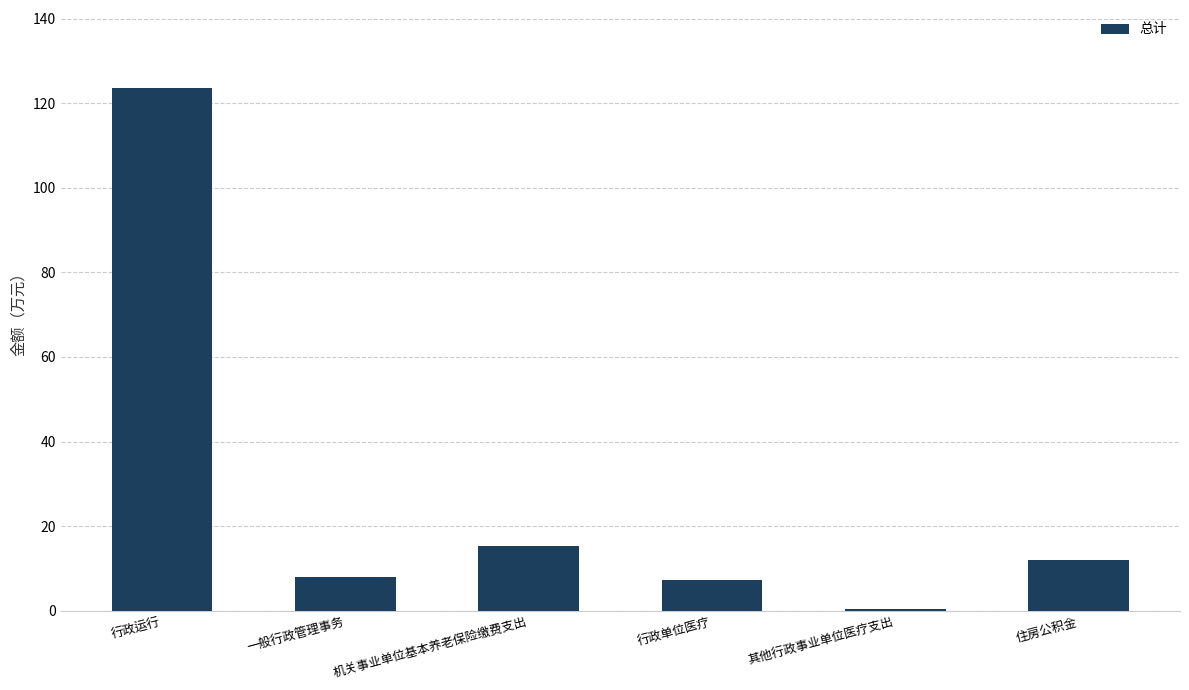

What is the difference between the second highest and minimum values?

14.9